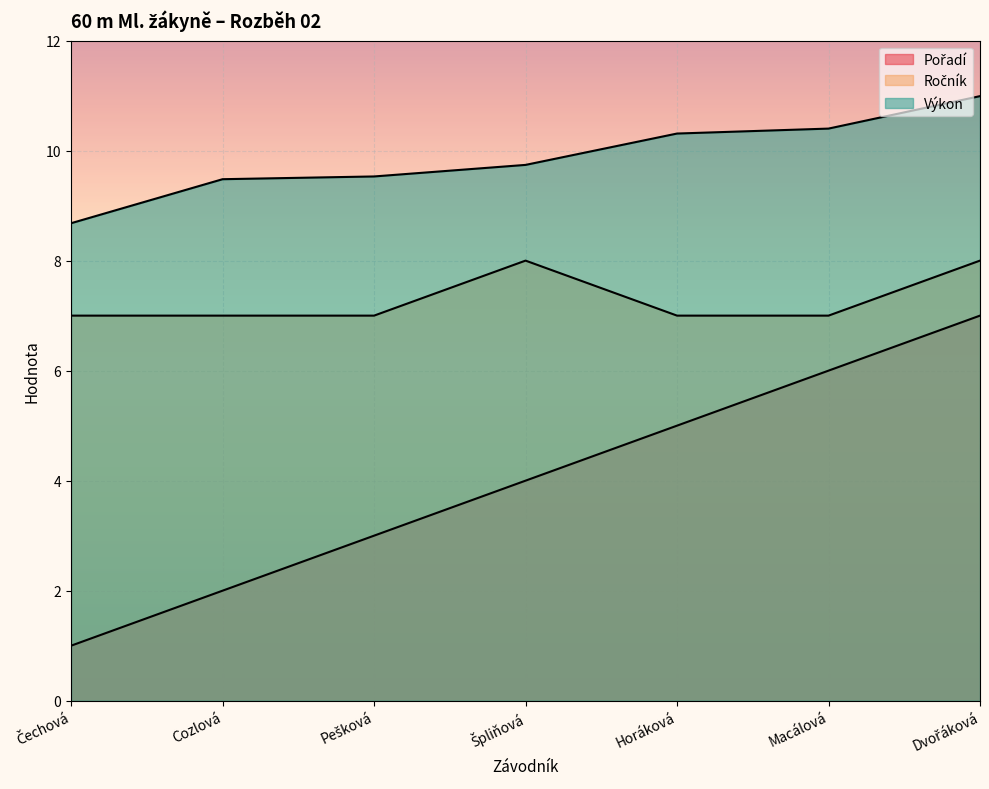

Reading right to left, what are all the values shown in this chart?

Pořadí: Dvořáková=7.0	Macálová=6.0	Horáková=5.0	Špliňová=4.0	Pešková=3.0	Cozlová=2.0	Čechová=1.0
Ročník: Dvořáková=8.0	Macálová=7.0	Horáková=7.0	Špliňová=8.0	Pešková=7.0	Cozlová=7.0	Čechová=7.0
Výkon: Dvořáková=11.0	Macálová=10.4	Horáková=10.3	Špliňová=9.7	Pešková=9.5	Cozlová=9.5	Čechová=8.7